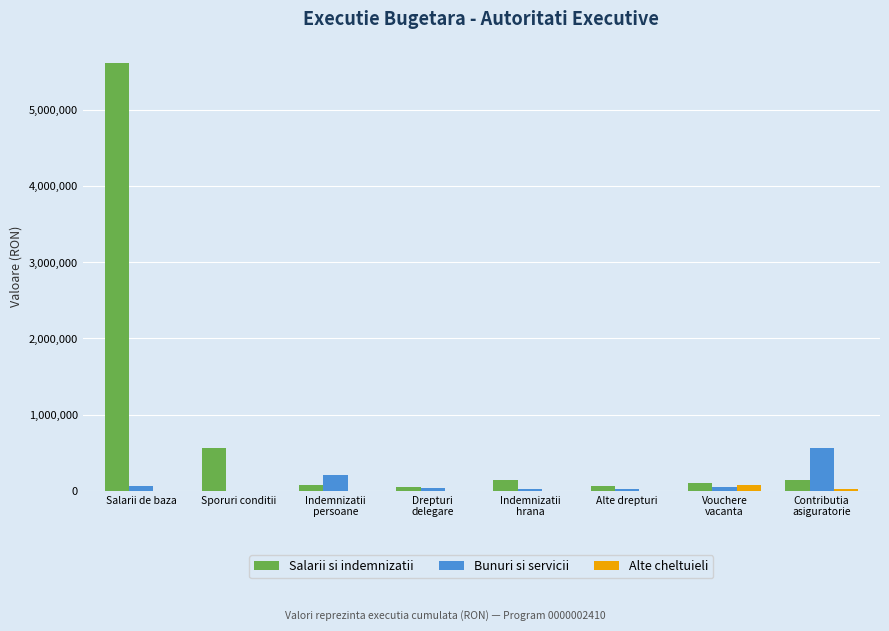

The Salarii si indemnizatii series shows 5621712 at Salarii de baza. True or false?

True